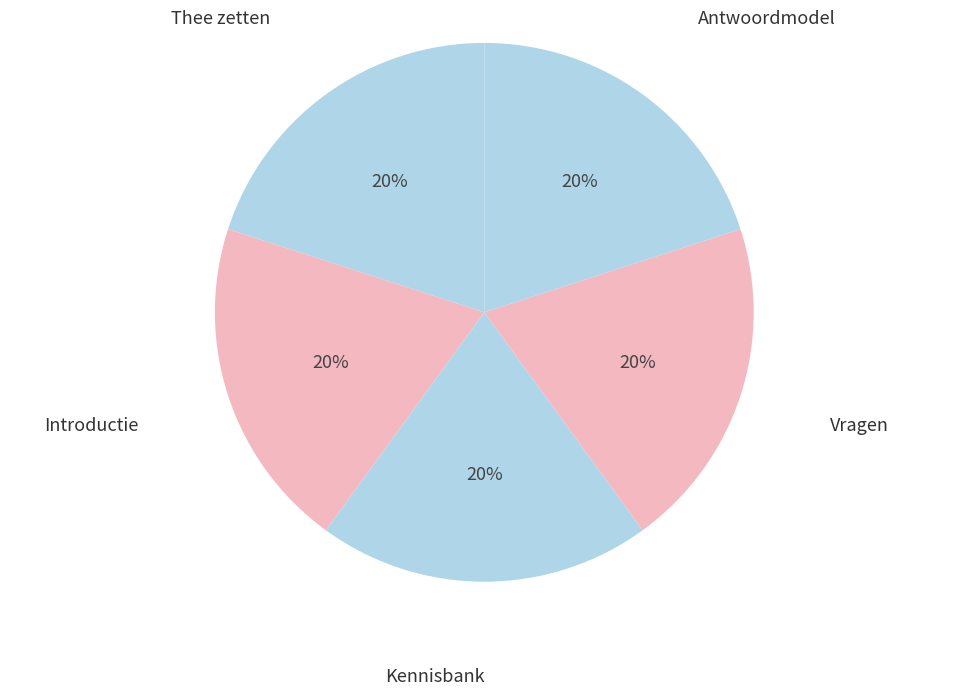

Is it true that Introductie is 6% of the pie?

False